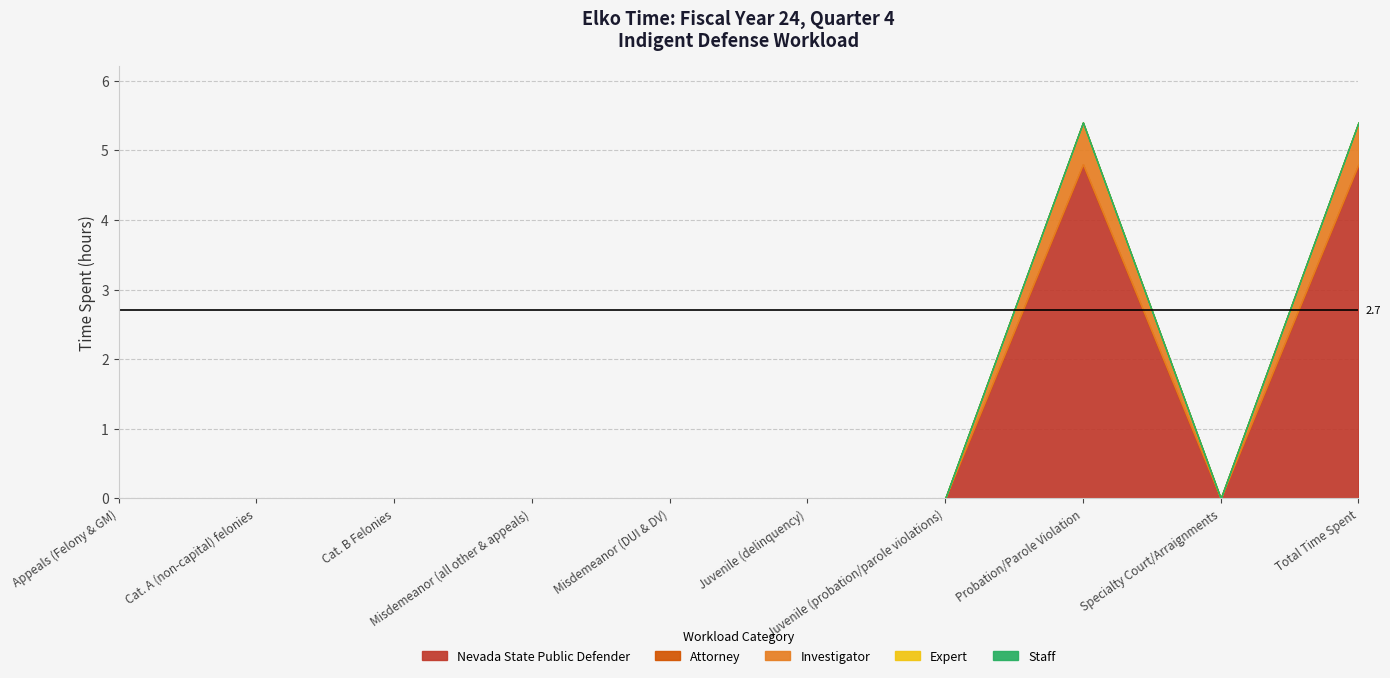

How many lines are shown in the chart?

5